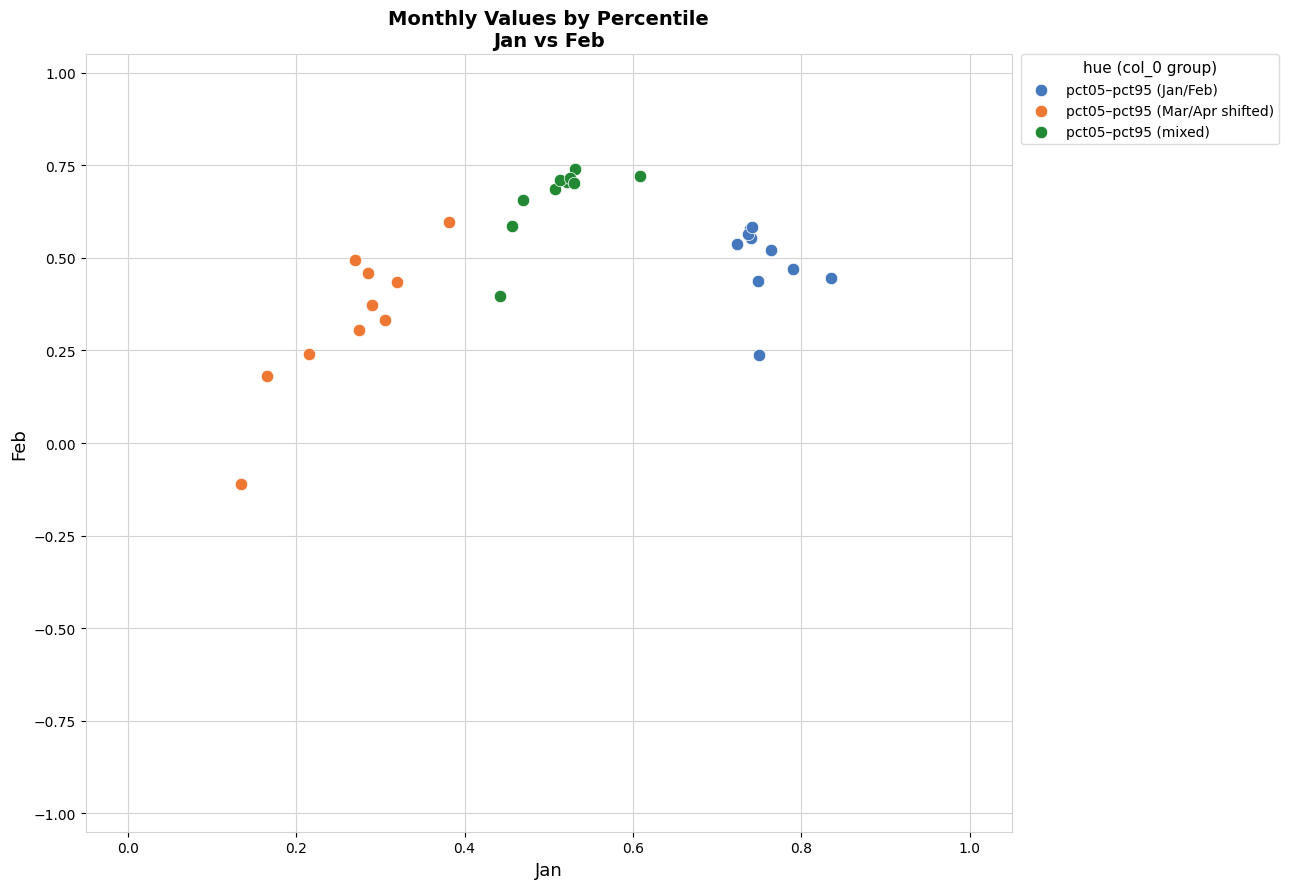

Which series reaches the maximum Y coordinate?

pct05–pct95 (mixed)